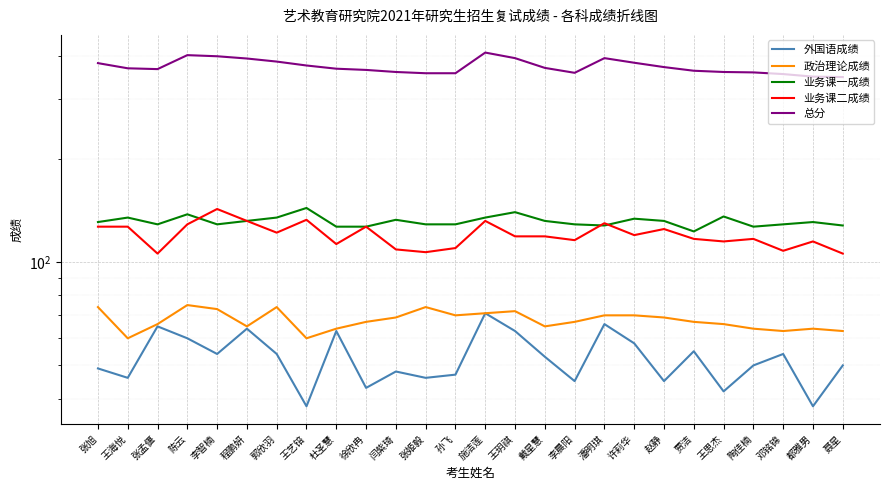

The value of 业务课一成绩 at 程鹏妍 is 132. True or false?

True